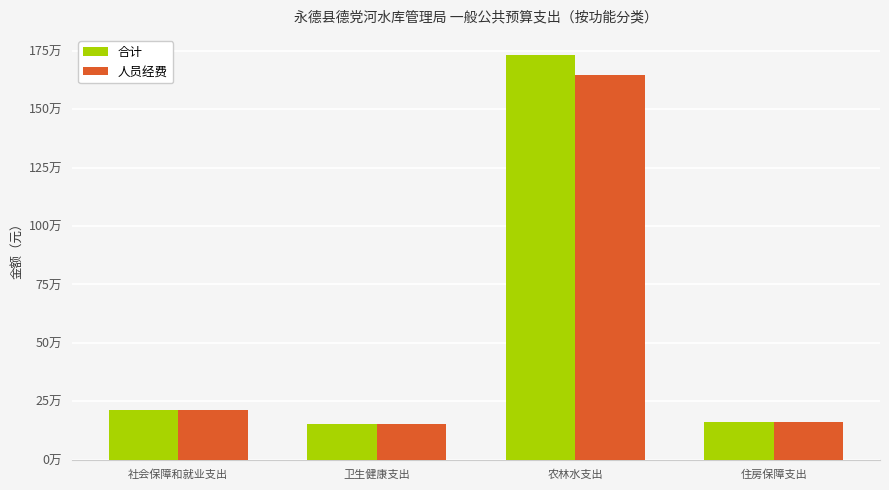

At which category is the sum across all series the highest?

农林水支出